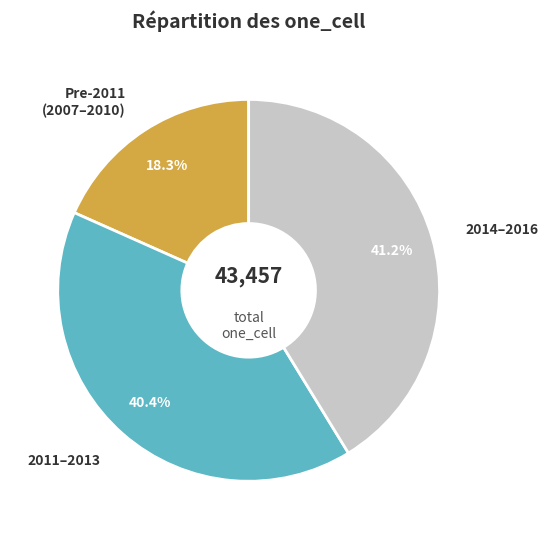

Which has a higher value, 2011–2013 or Pre-2011 (2007–2010)?

2011–2013